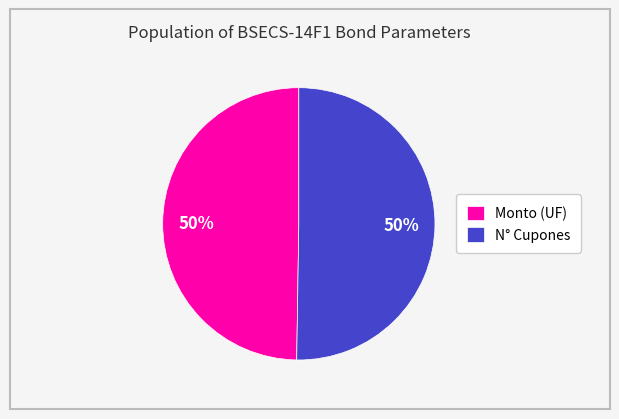

To the nearest percent, what percentage of the pie is Monto (UF)?

50%